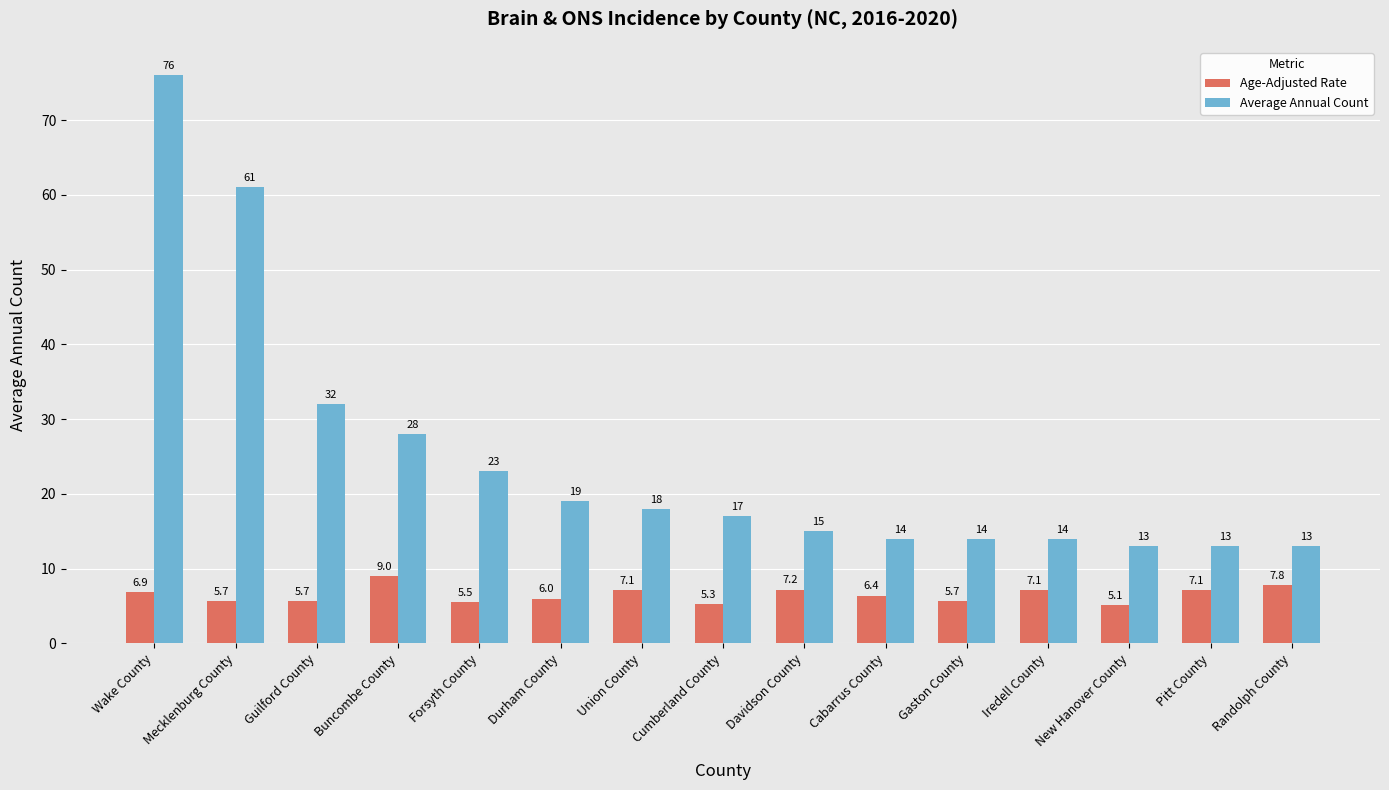

True or false: Age-Adjusted Rate has a value of 5.3 at Cumberland County.

True